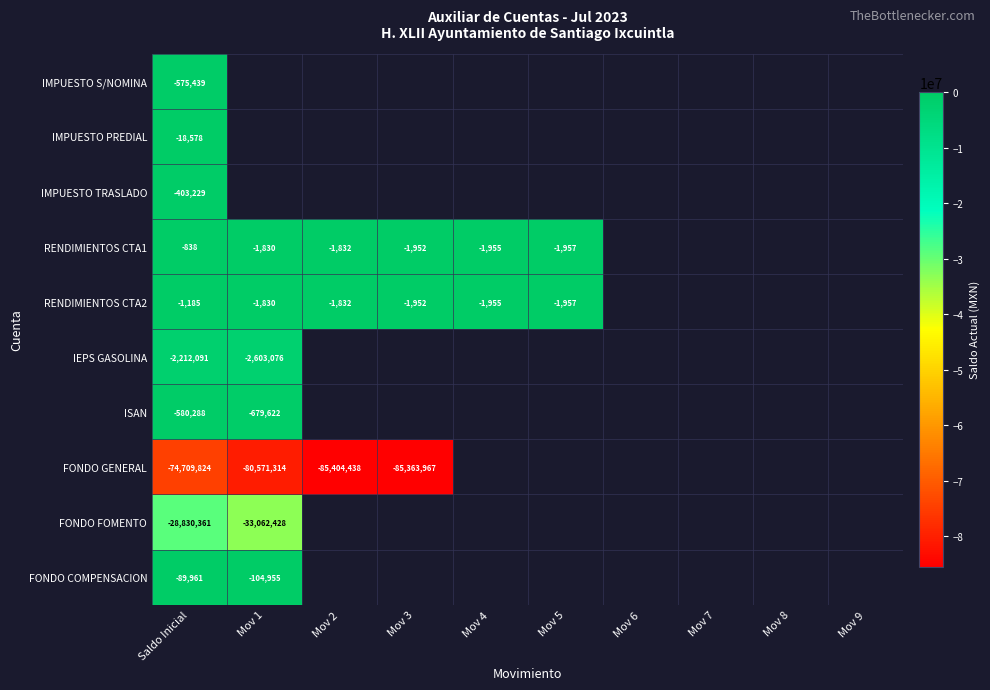

Count the number of categories in the chart.

10